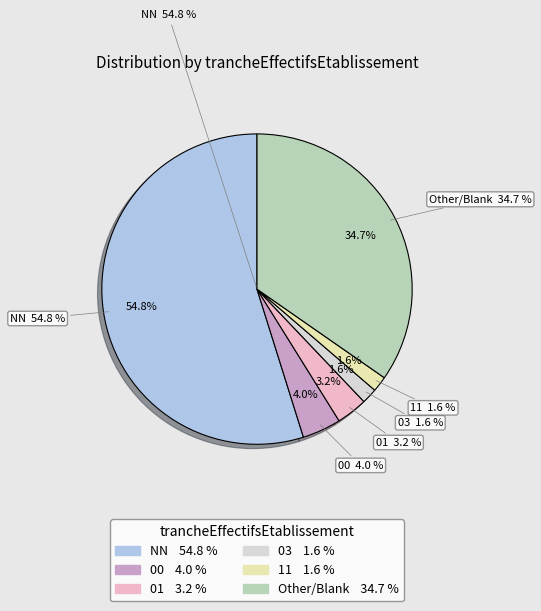

What is the largest slice in the pie chart?

NN